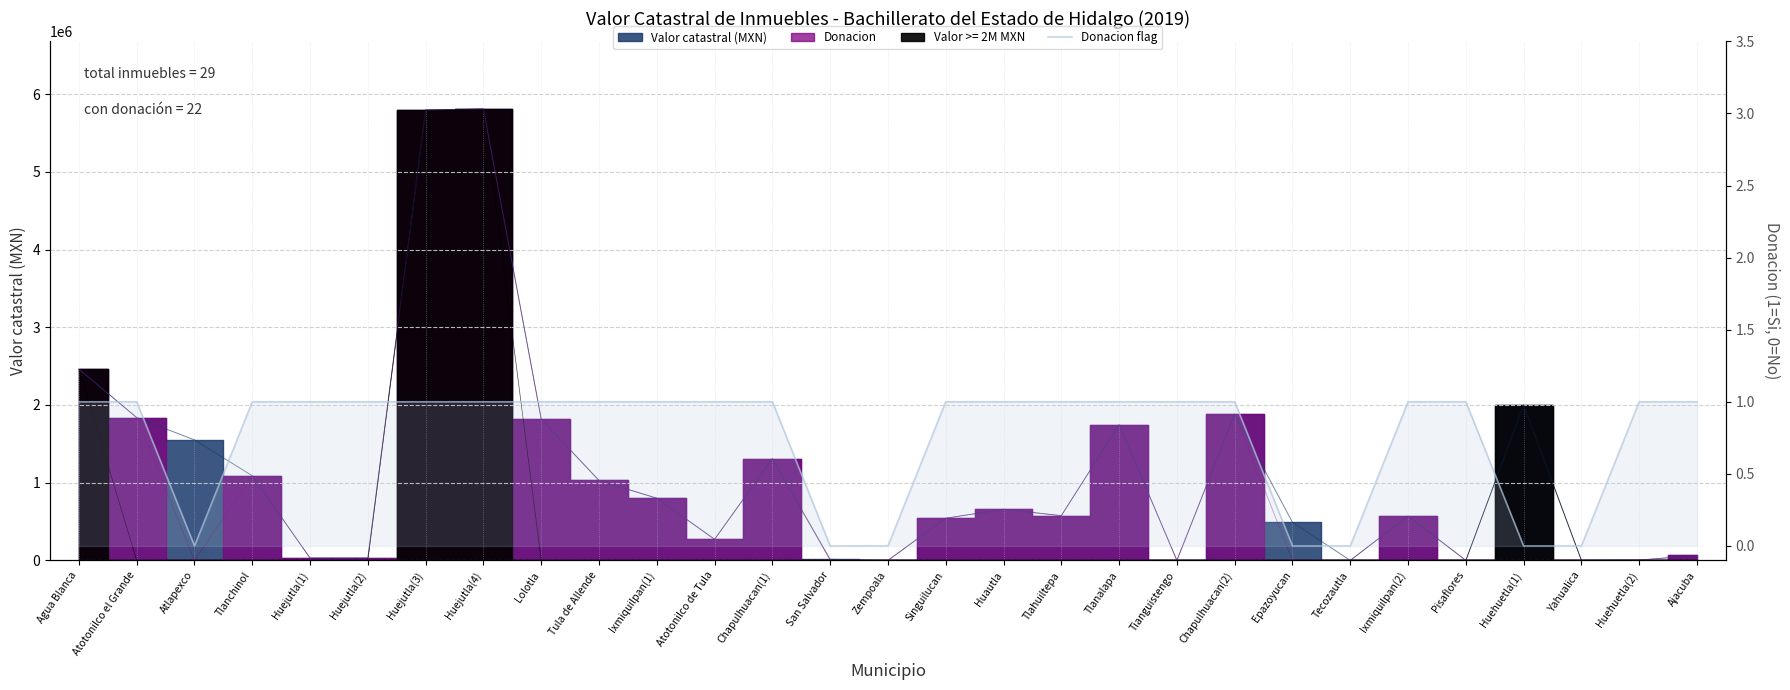

The chart shows a value of 1 at Tlanchinol. True or false?

True